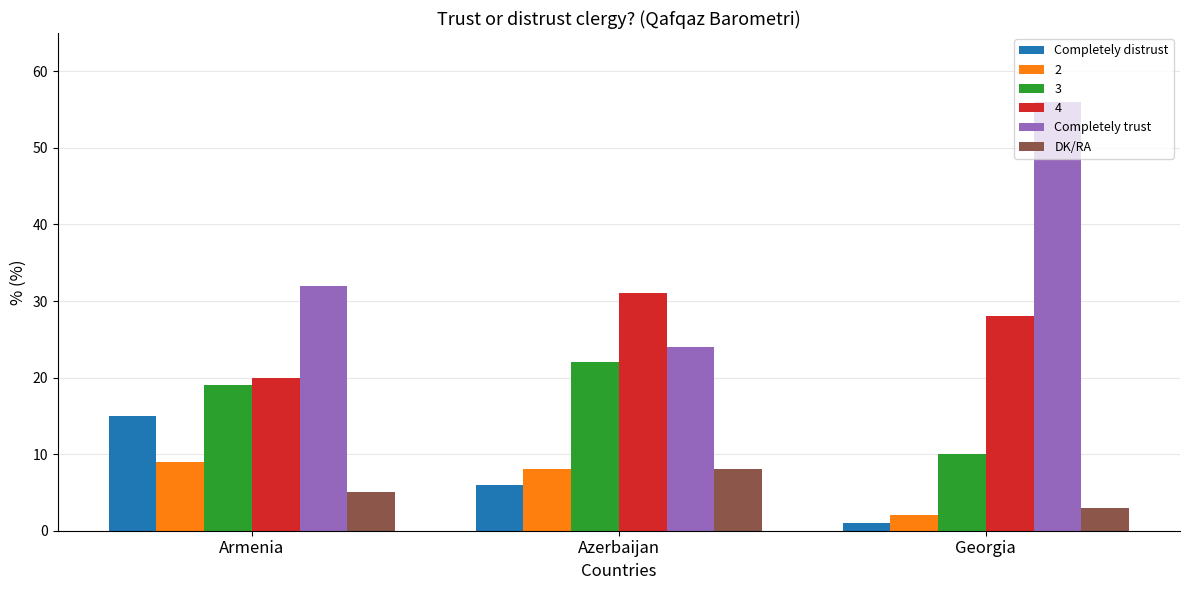

How many Completely trust values are between 24 and 56?

3